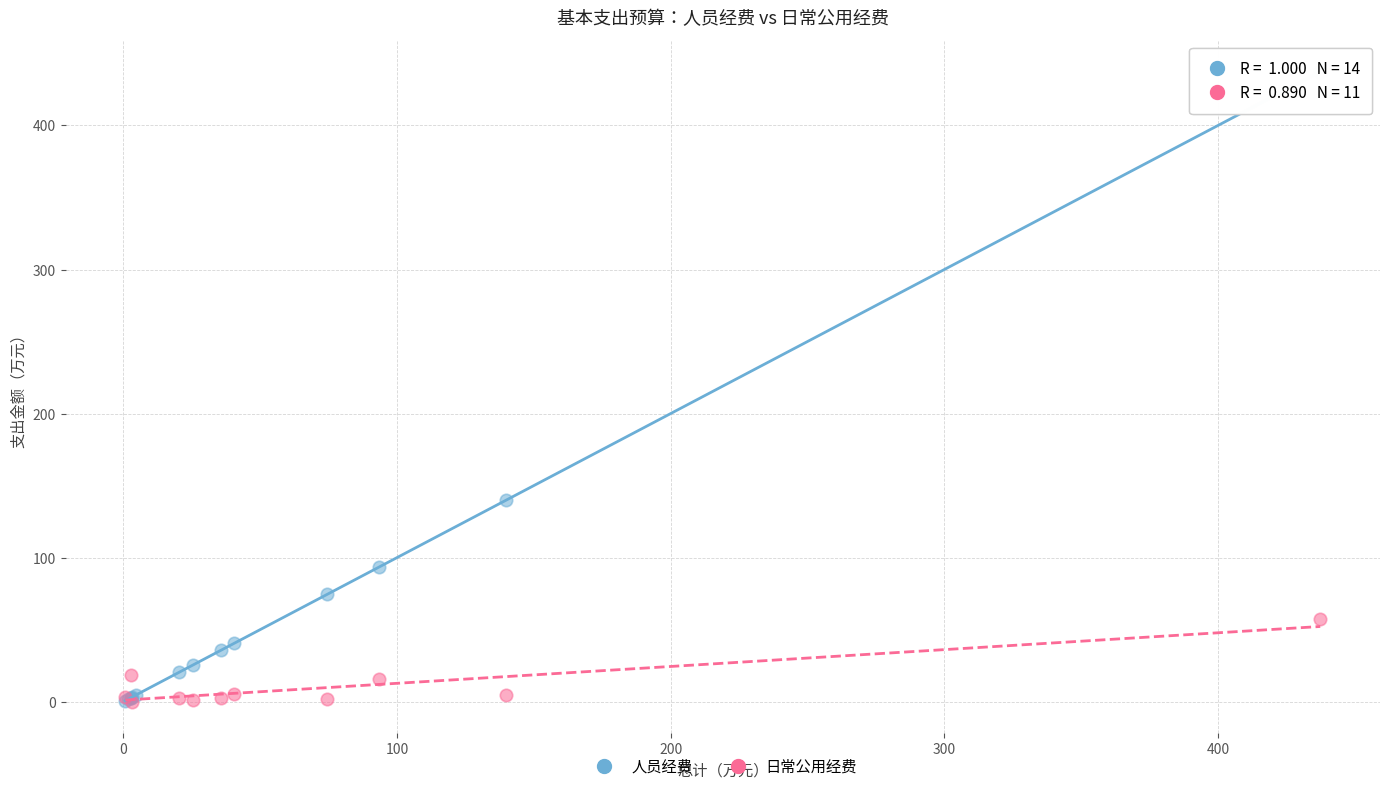

Which series contains the highest Y value?

人员经费